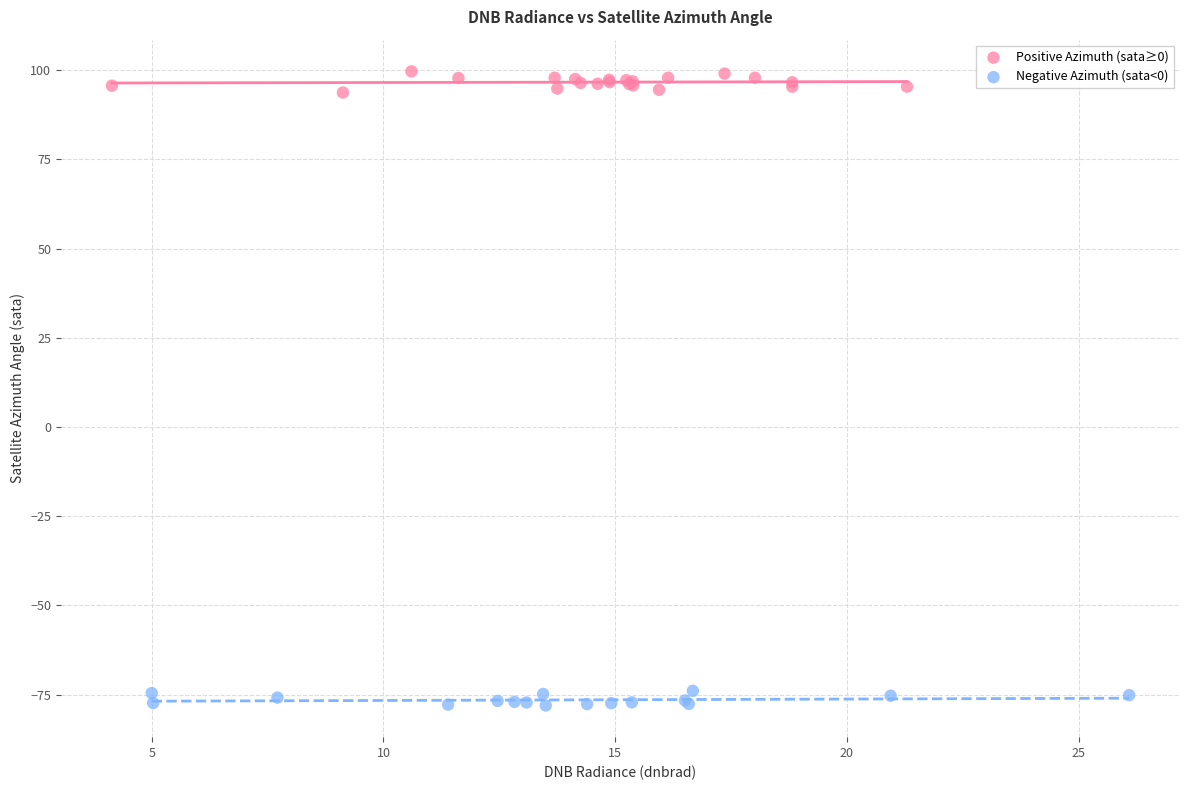

Which series has the widest spread of Y values?

Positive Azimuth (sata≥0)